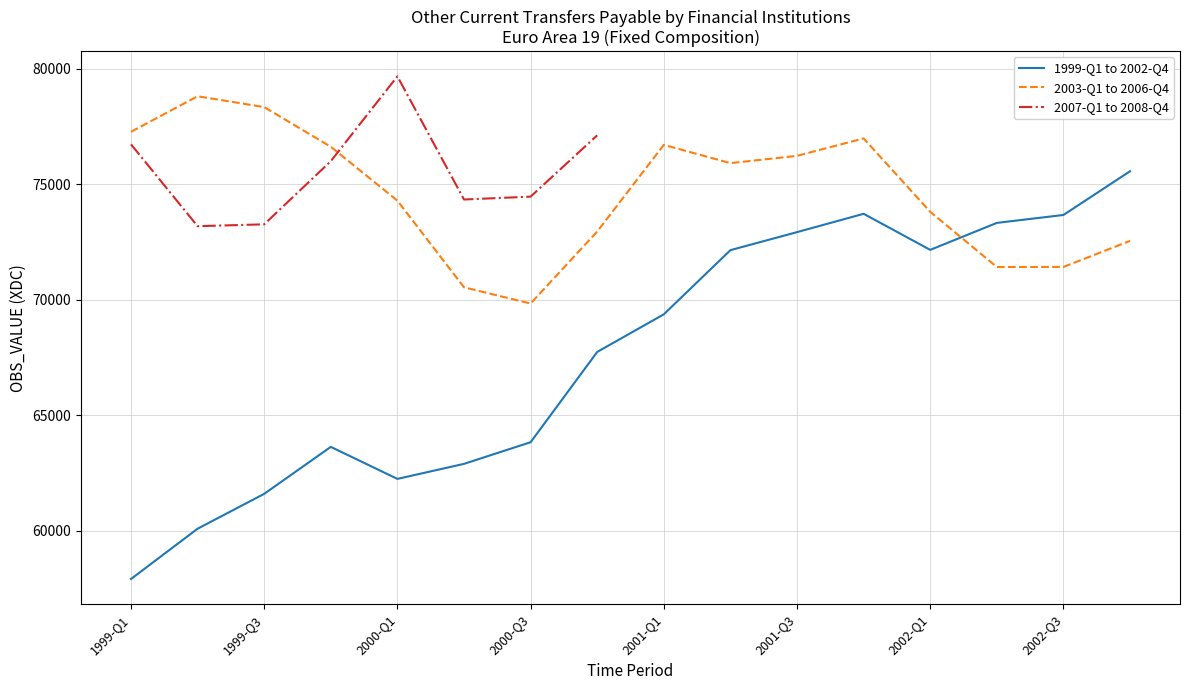

The 2003-Q1 to 2006-Q4 series shows 77275.4 at 1999-Q1. True or false?

True